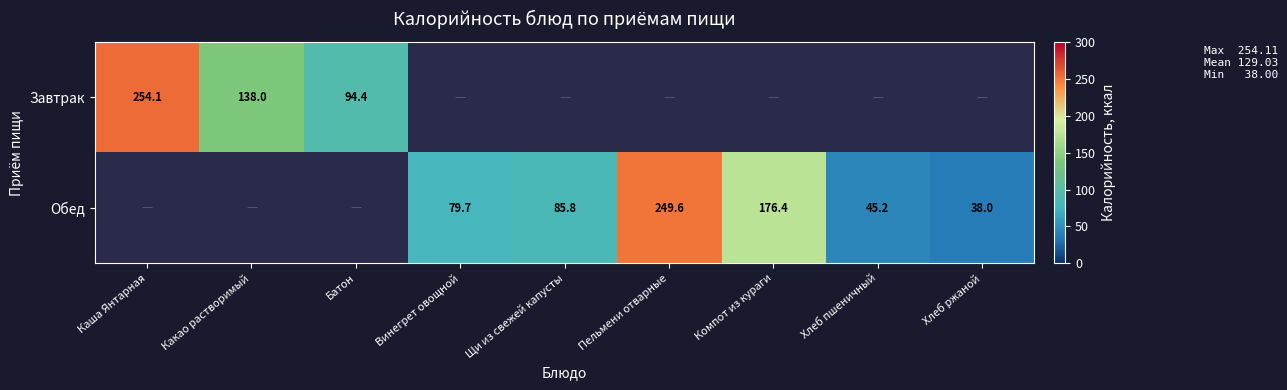

Count the number of categories in the chart.

9